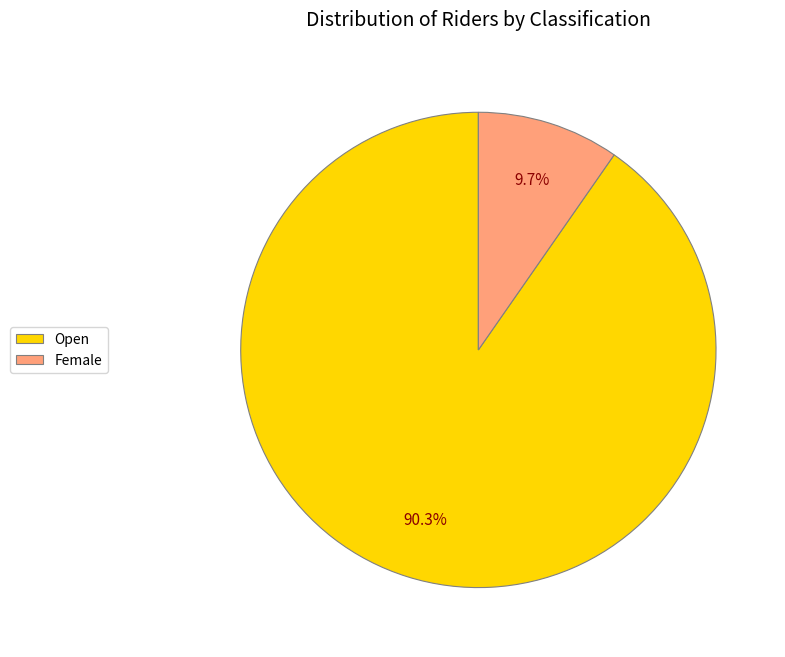

What percentage is NOT represented by Female?

90.3%